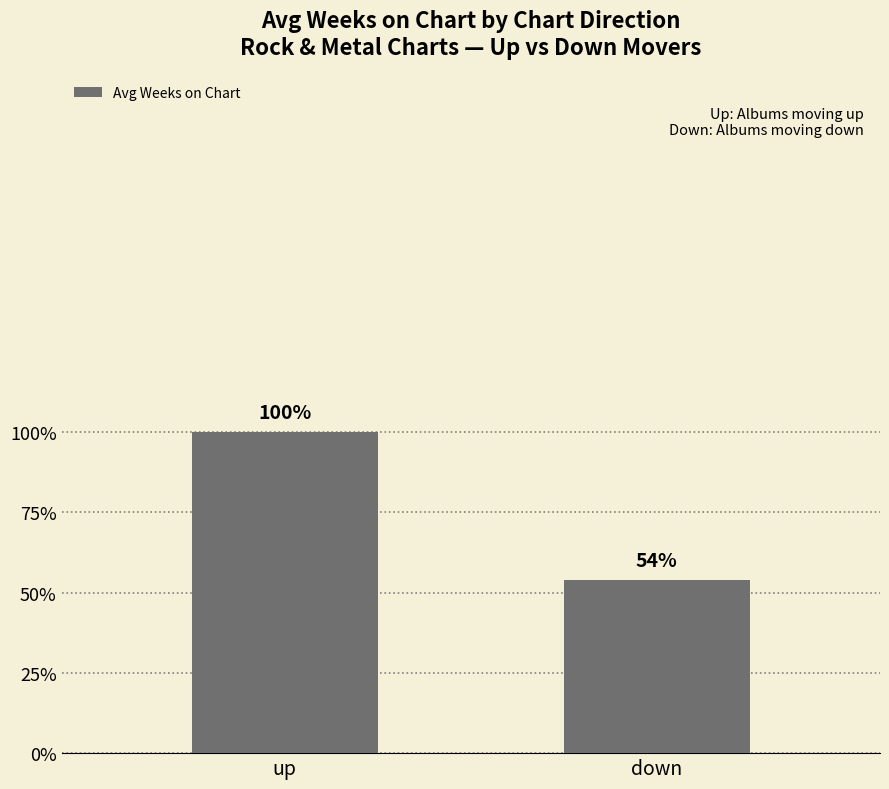

Reading left to right, what are all the values shown in this chart?

up=132.2	down=71.2